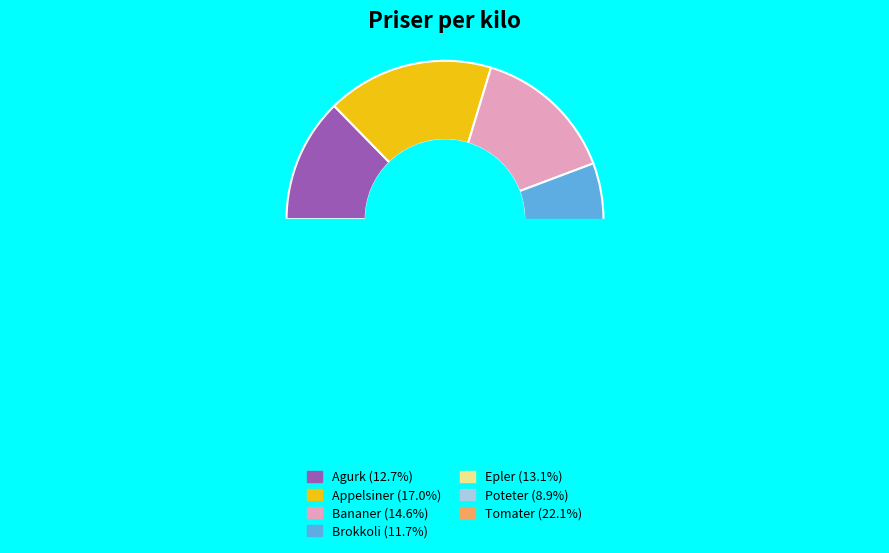

Is it true that Appelsiner is 8% of the pie?

False